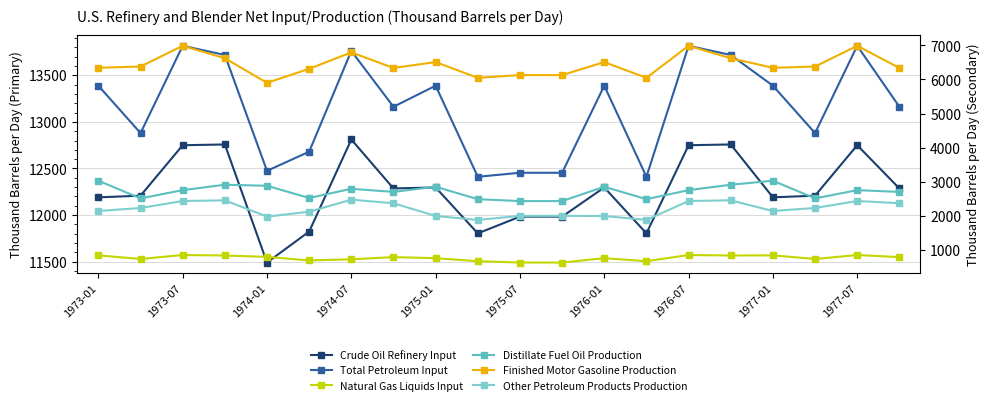

Reading left to right, transcribe all the data shown in this chart.

Crude Oil Refinery Input: 12190.4	12208.0	12749.5	12757.8	11490.5	11823.0	12811.0	12285.6	12296.5	11803.5	11983.3	11983.3	12296.5	11803.5	12749.5	12757.8	12190.4	12208.0	12749.5	12285.6
Total Petroleum Input: 13388.5	12879.9	13816.6	13718.1	12474.7	12680.1	13761.1	13162.2	13388.5	12410.8	12454.0	12454.0	13388.5	12410.8	13816.6	13718.1	13388.5	12879.9	13816.6	13162.2
Natural Gas Liquids Input: 839.1	732.7	849.0	834.9	793.8	690.4	722.9	787.7	756.2	667.3	628.2	628.2	756.2	667.3	849.0	834.9	839.1	732.7	849.0	787.7
Distillate Fuel Oil Production: 3027.8	2510.2	2751.6	2910.6	2880.2	2521.8	2791.8	2699.9	2852.2	2486.5	2431.2	2431.2	2852.2	2486.5	2751.6	2910.6	3027.8	2510.2	2751.6	2699.9
Finished Motor Gasoline Production: 6341.0	6377.2	6986.2	6620.9	5900.0	6311.0	6792.7	6336.4	6508.6	6045.9	6126.4	6126.4	6508.6	6045.9	6986.2	6620.9	6341.0	6377.2	6986.2	6336.4
Other Petroleum Products Production: 2140.3	2228.7	2432.4	2453.3	1975.5	2119.6	2471.7	2368.7	1993.2	1878.7	1997.6	1997.6	1993.2	1878.7	2432.4	2453.3	2140.3	2228.7	2432.4	2368.7